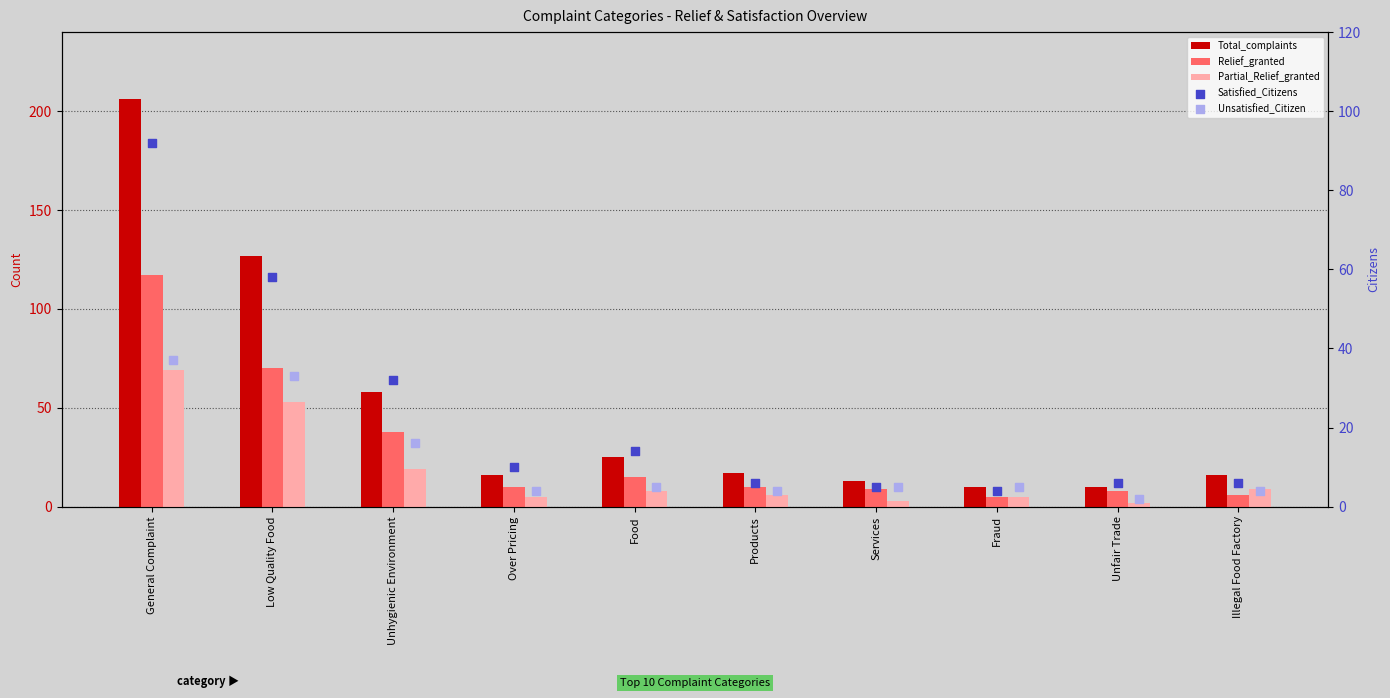

Which series reaches the minimum Y coordinate?

Partial_Relief_granted